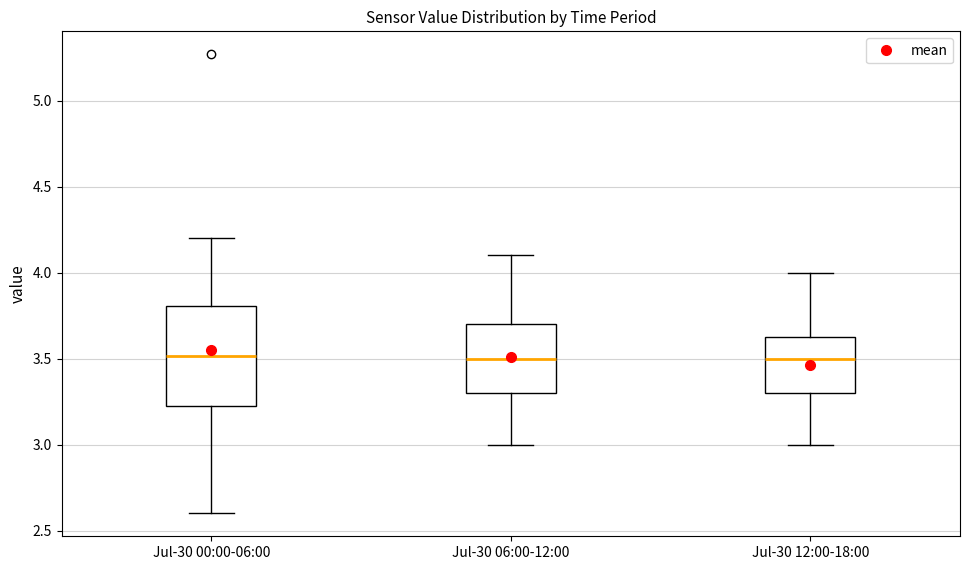

Comparing the boxes themselves (not the whiskers), which one is the tallest?

Jul-30 00:00-06:00